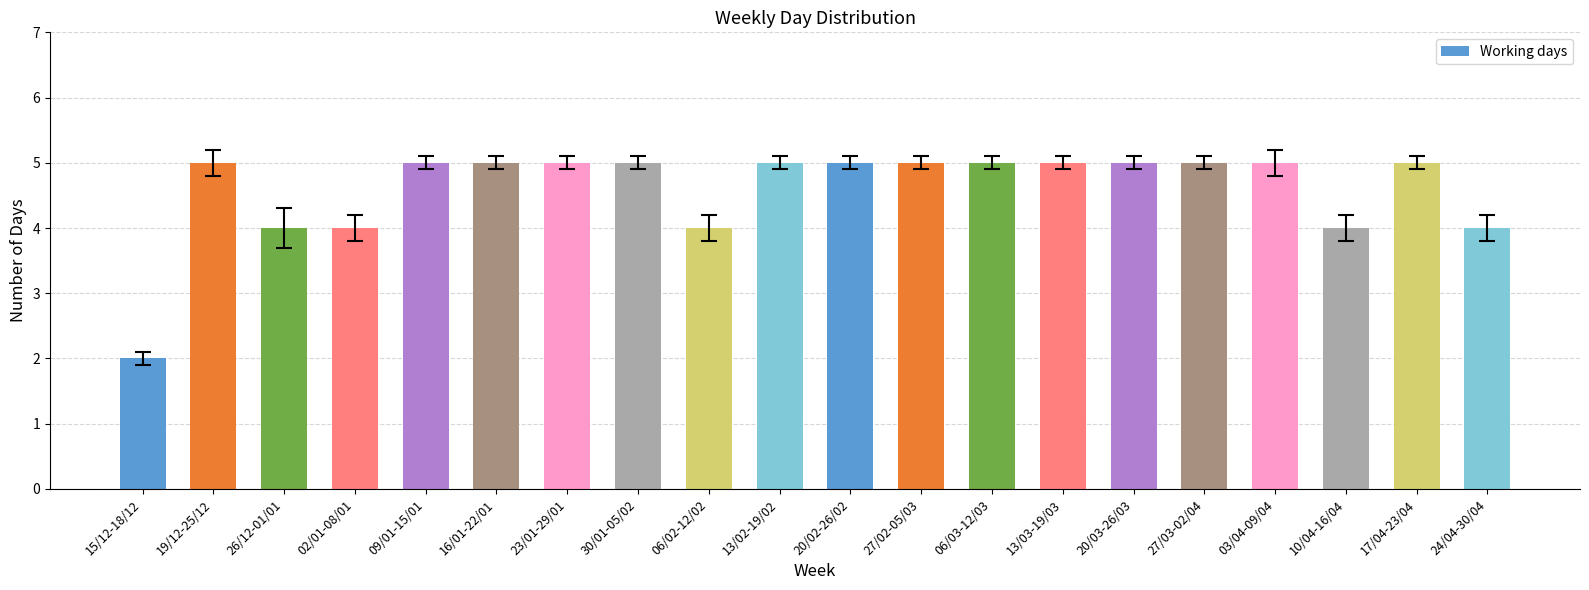

What is the sum of all values?

92